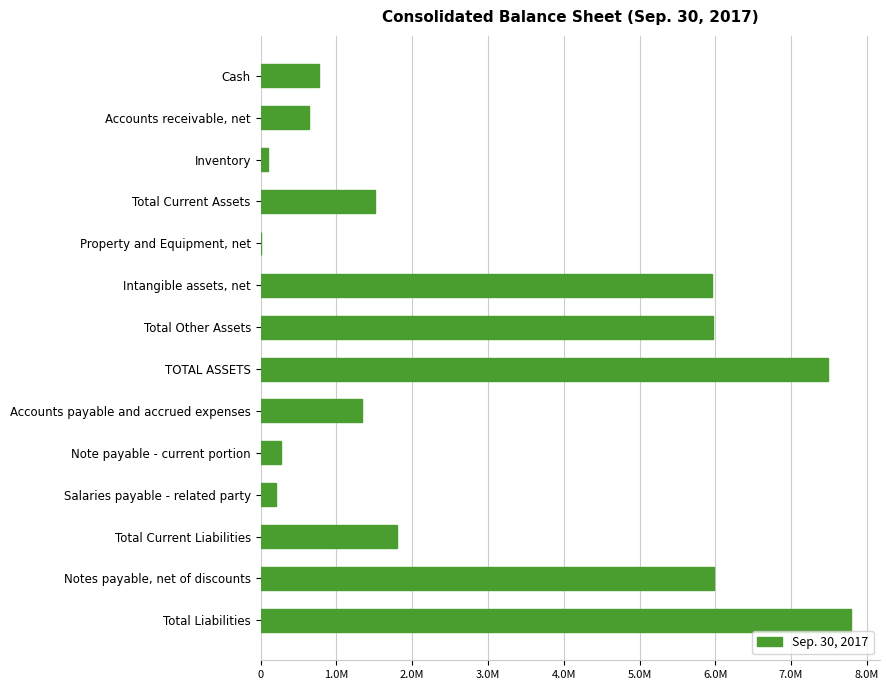

Are the bars horizontal?

Yes